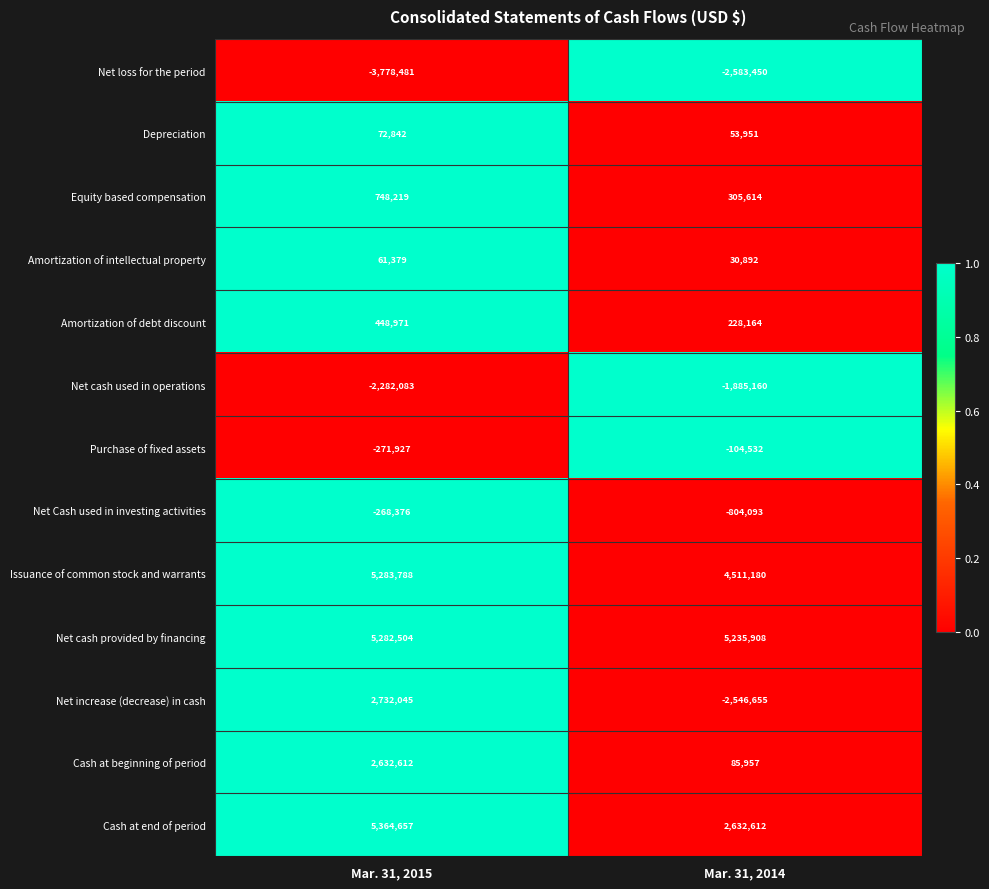

Reading left to right, extract all data points from this chart.

Net loss for the period: -3778481	-2583450
Depreciation: 72842	53951
Equity based compensation: 748219	305614
Amortization of intellectual property: 61379	30892
Amortization of debt discount: 448971	228164
Net cash used in operations: -2282083	-1885160
Purchase of fixed assets: -271927	-104532
Net Cash used in investing activities: -268376	-804093
Issuance of common stock and warrants: 5283788	4511180
Net cash provided by financing: 5282504	5235908
Net increase (decrease) in cash: 2732045	-2546655
Cash at beginning of period: 2632612	85957
Cash at end of period: 5364657	2632612